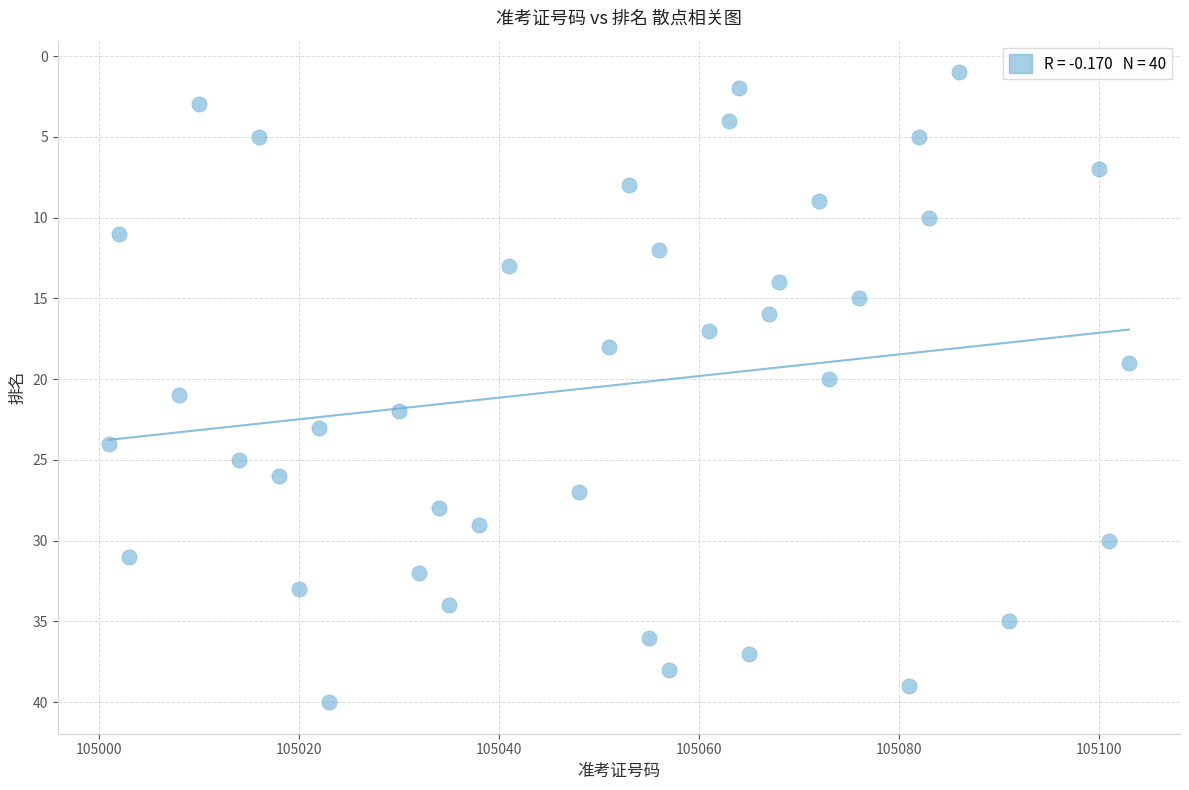

What is the range of Y values (max minus min)?

39